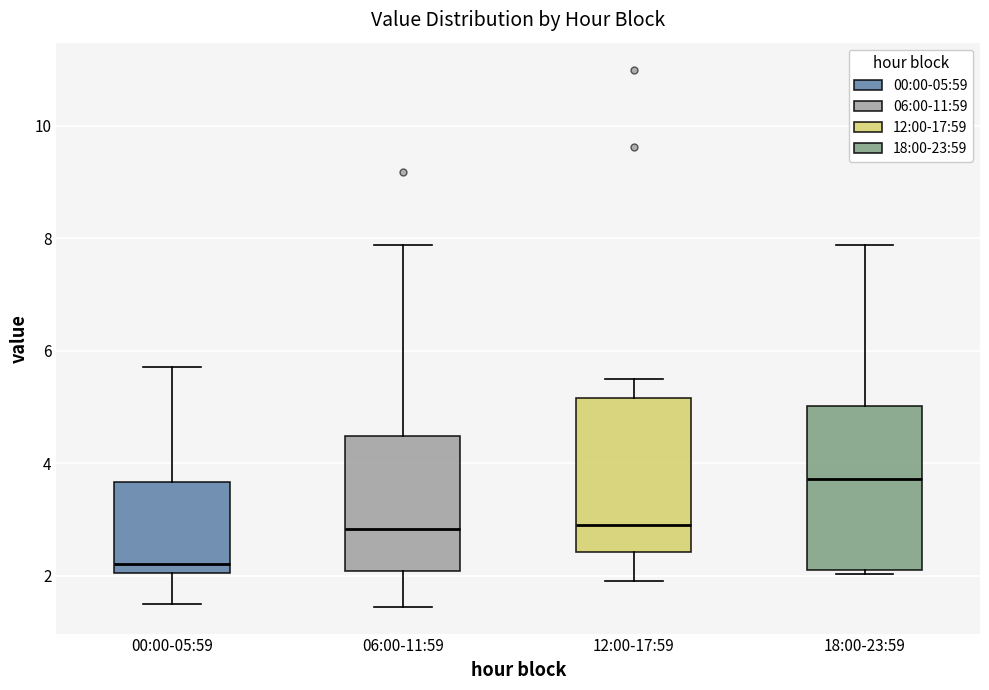

Which box's median line is the highest?

18:00-23:59